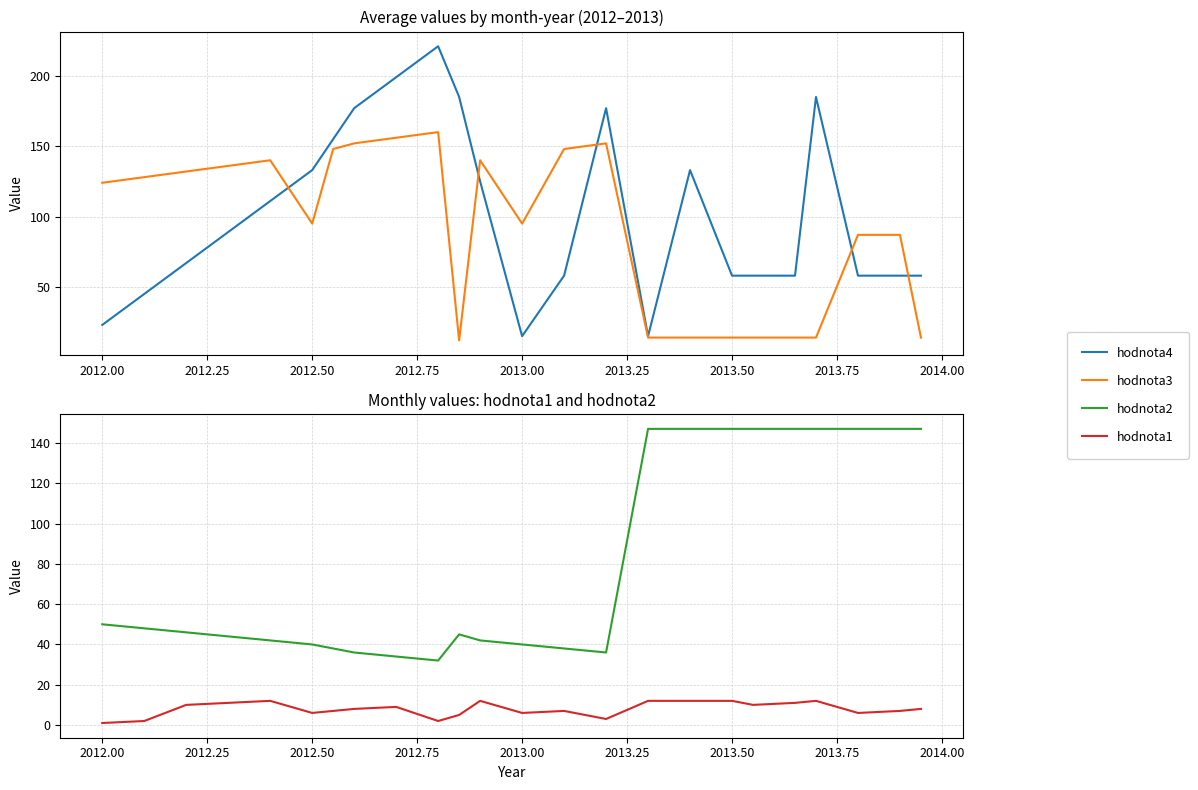

Is the value of hodnota2 at 12 greater than the value of hodnota1 at 2013.25?

Yes